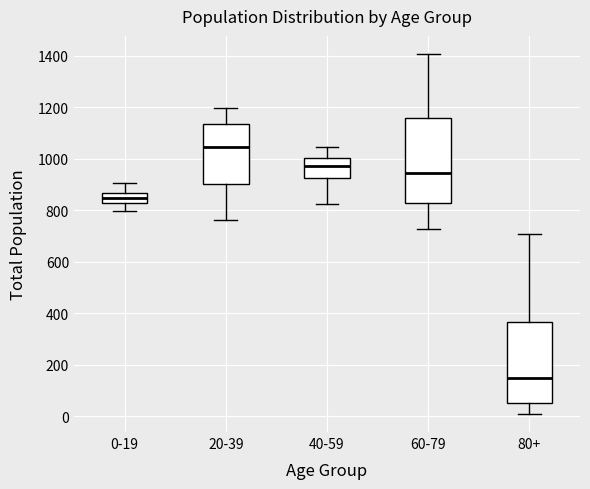

Which box has the highest median line?

20-39